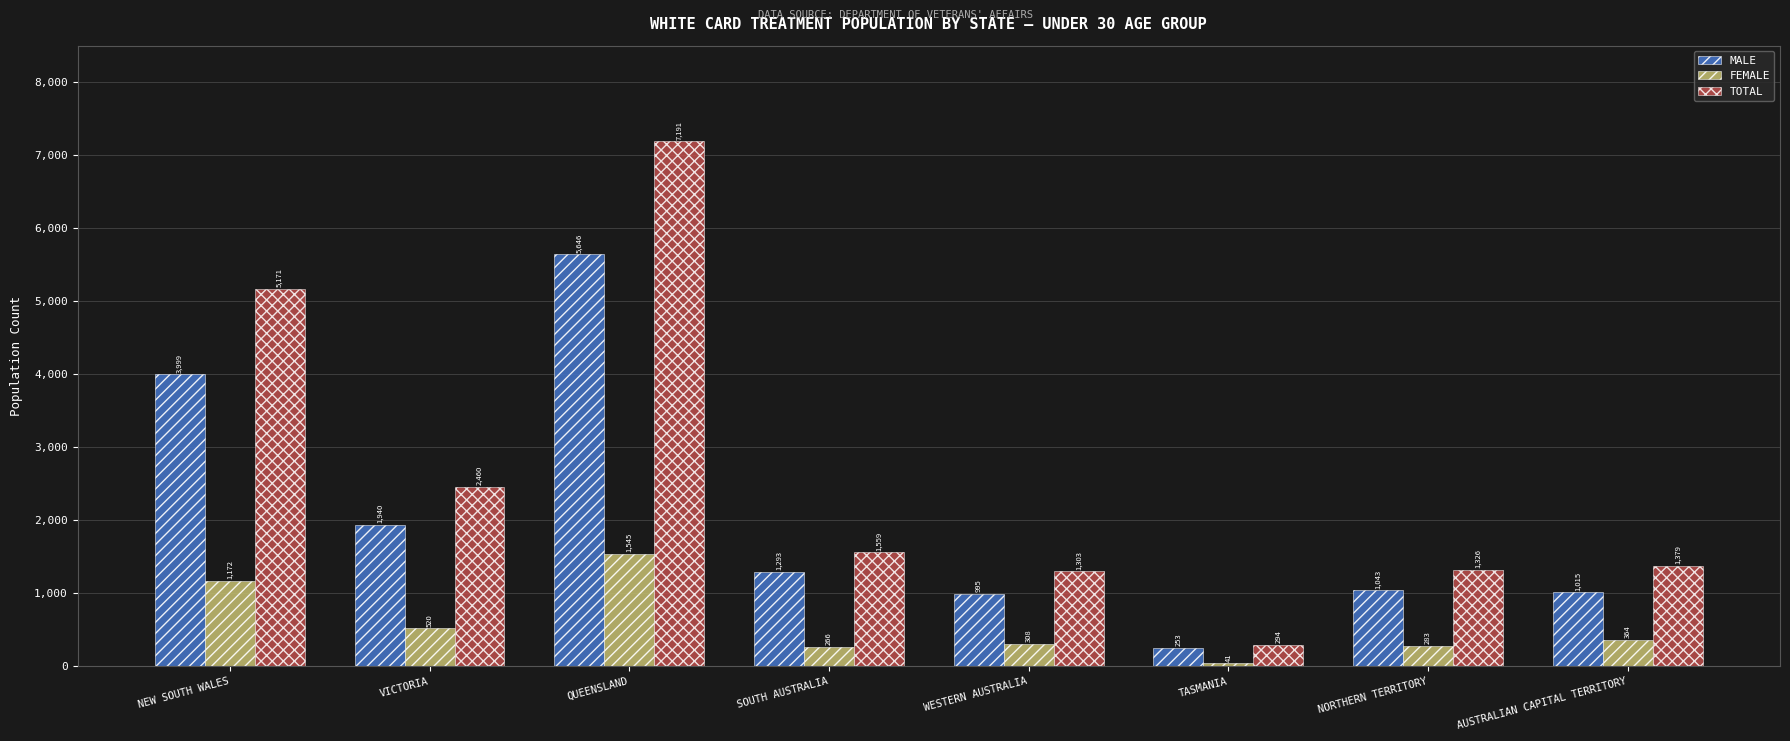

At QUEENSLAND, list the series in order from largest to smallest.

TOTAL, MALE, FEMALE